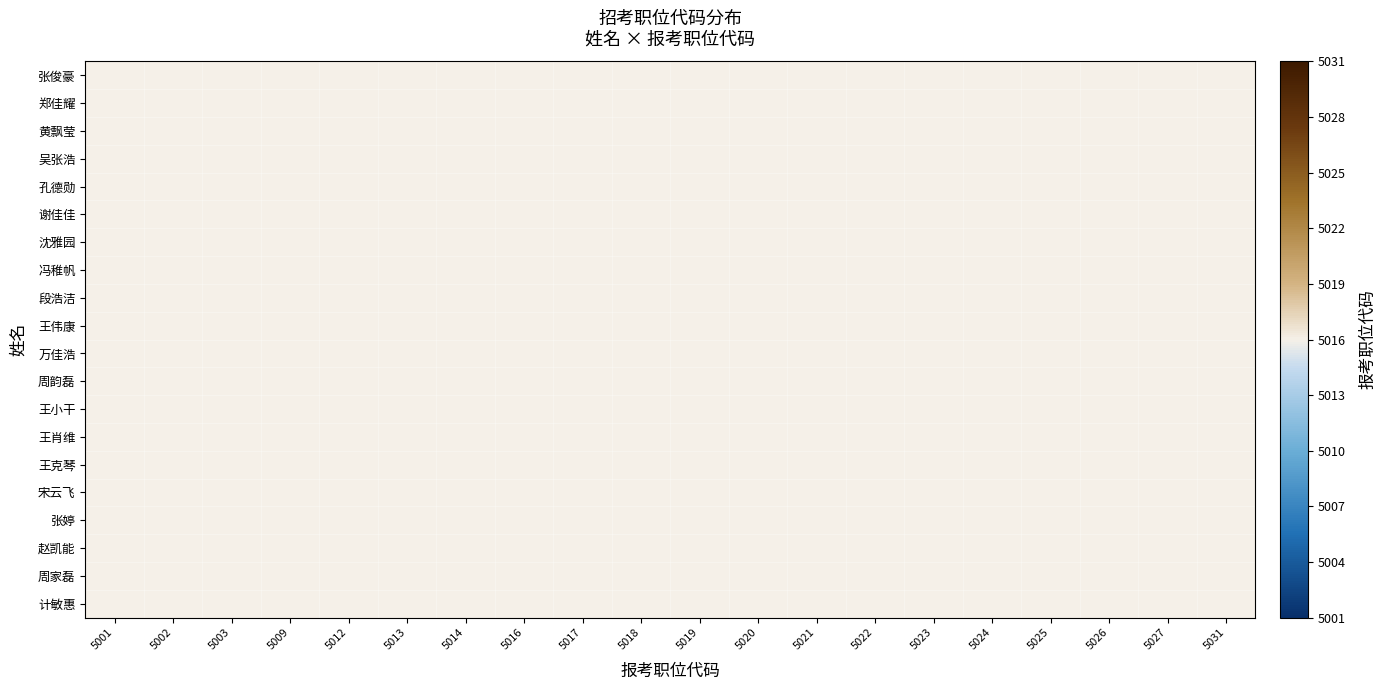

Which series has the largest range (max minus min)?

张俊豪